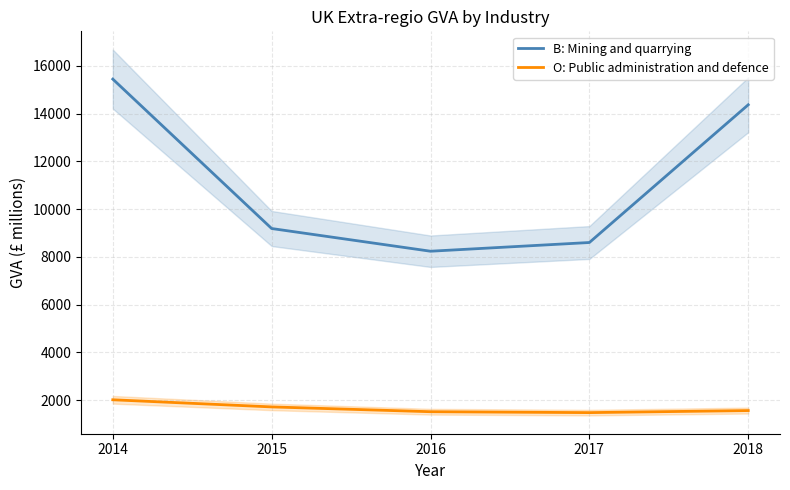

True or false: B: Mining and quarrying and O: Public administration and defence intersect in this chart.

False